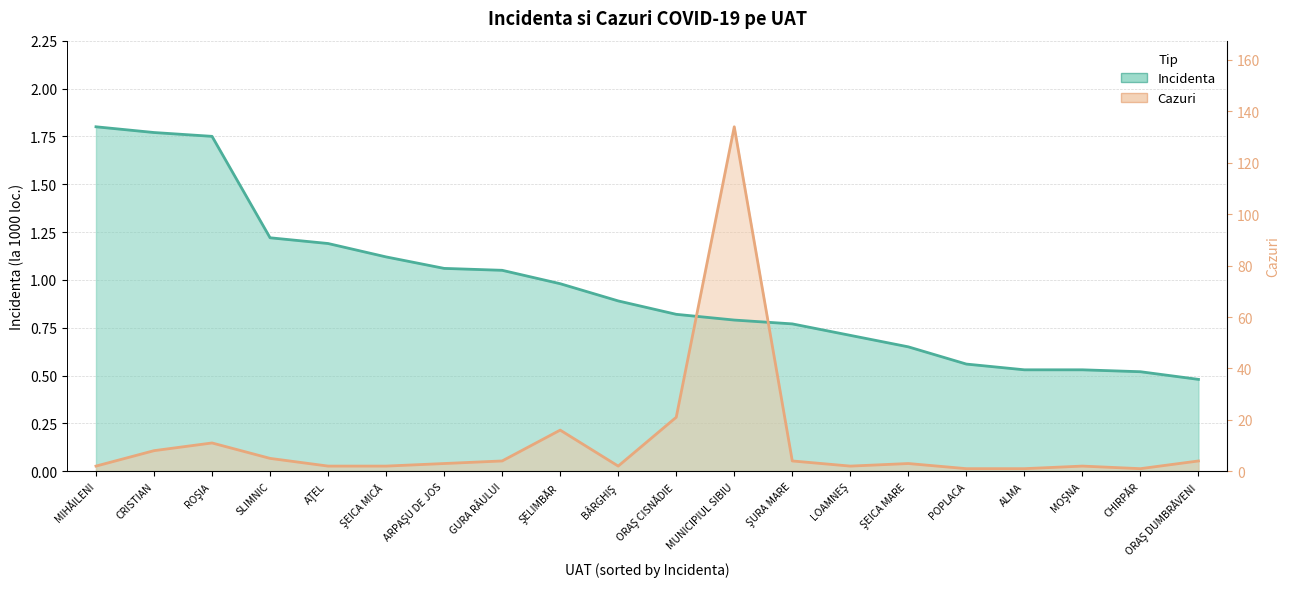

True or false: Populatie has more than 2 interior local peaks.

True